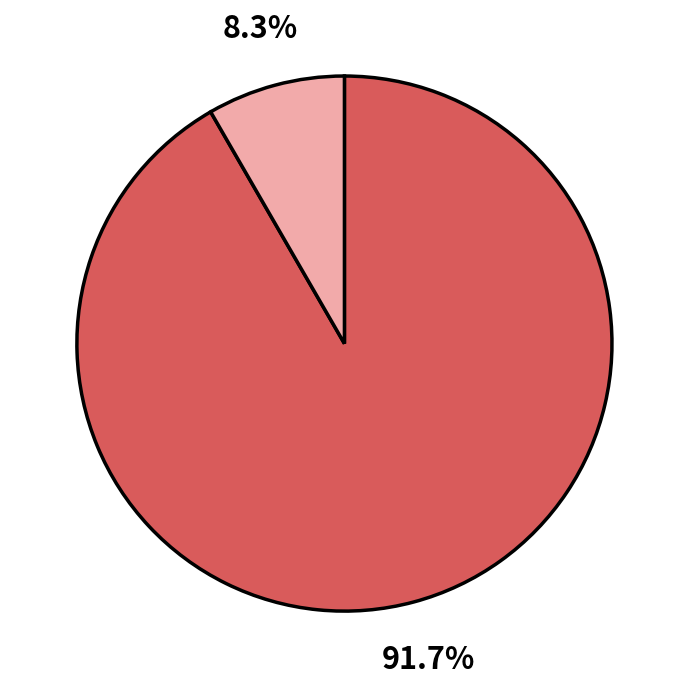

Is there a majority slice in this chart?

Yes